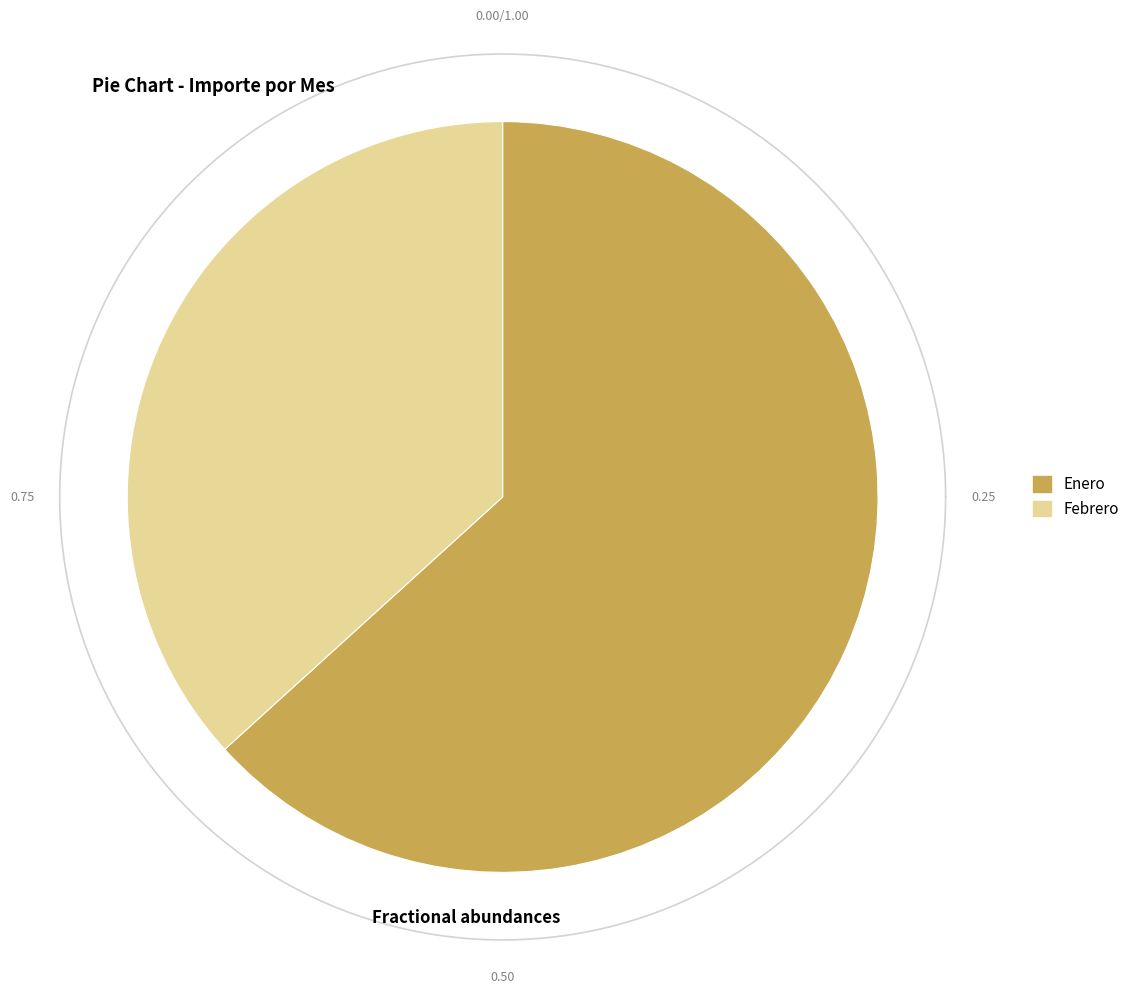

Between Enero and Febrero, which is larger?

Enero